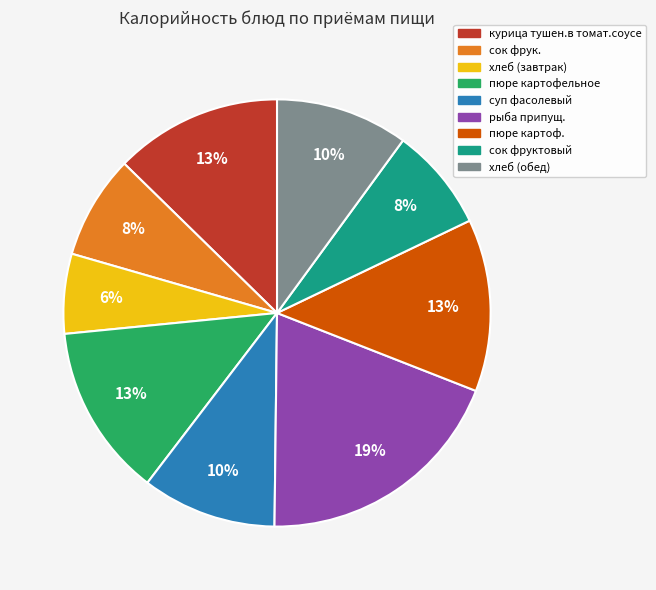

Which category has the smallest portion of the pie?

хлеб (завтрак)